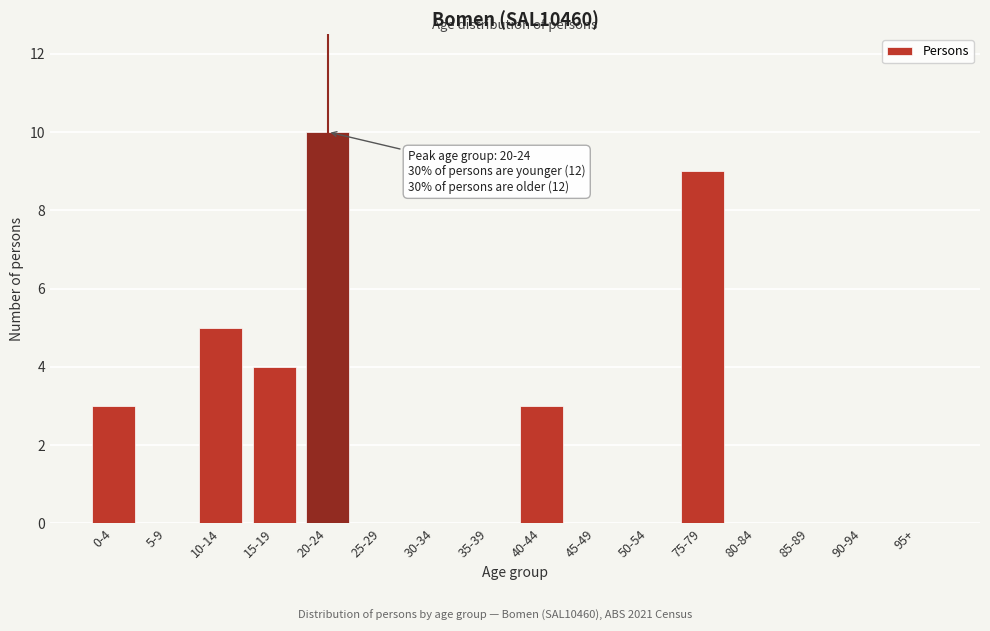

Reading left to right, transcribe all the data shown in this chart.

0-4=3	5-9=0	10-14=5	15-19=4	20-24=10	25-29=0	30-34=0	35-39=0	40-44=3	45-49=0	50-54=0	75-79=9	80-84=0	85-89=0	90-94=0	95+=0